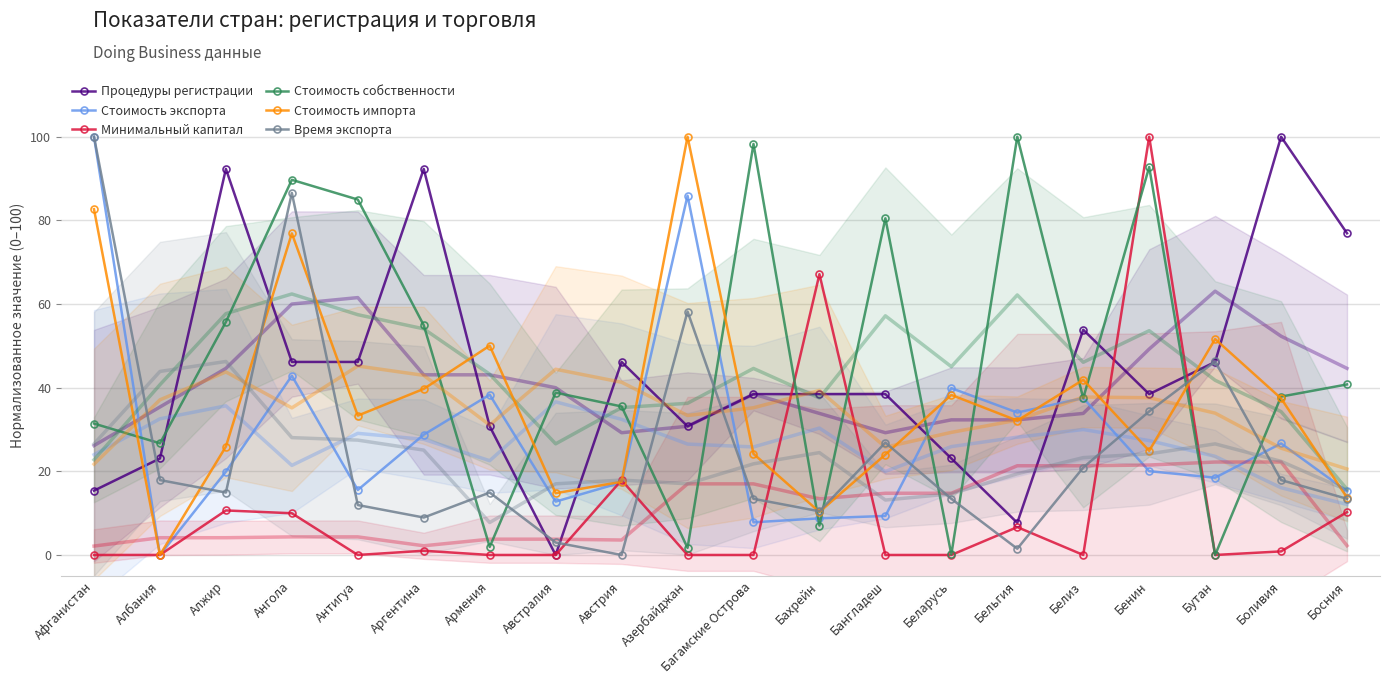

What is the difference between the maximum and minimum values in the Минимальный капитал series?

100.0